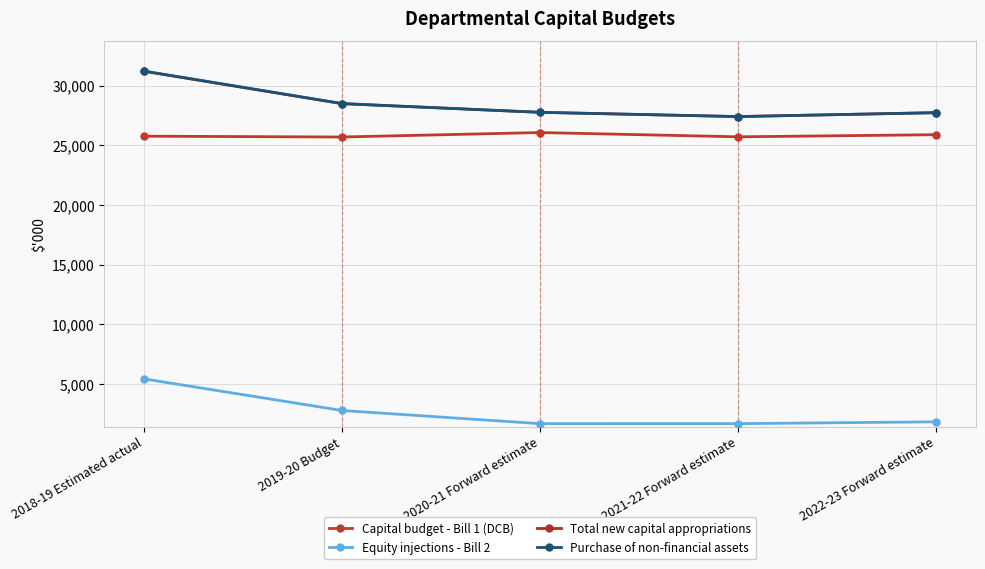

Is this an area chart (filled region under the line)?

No